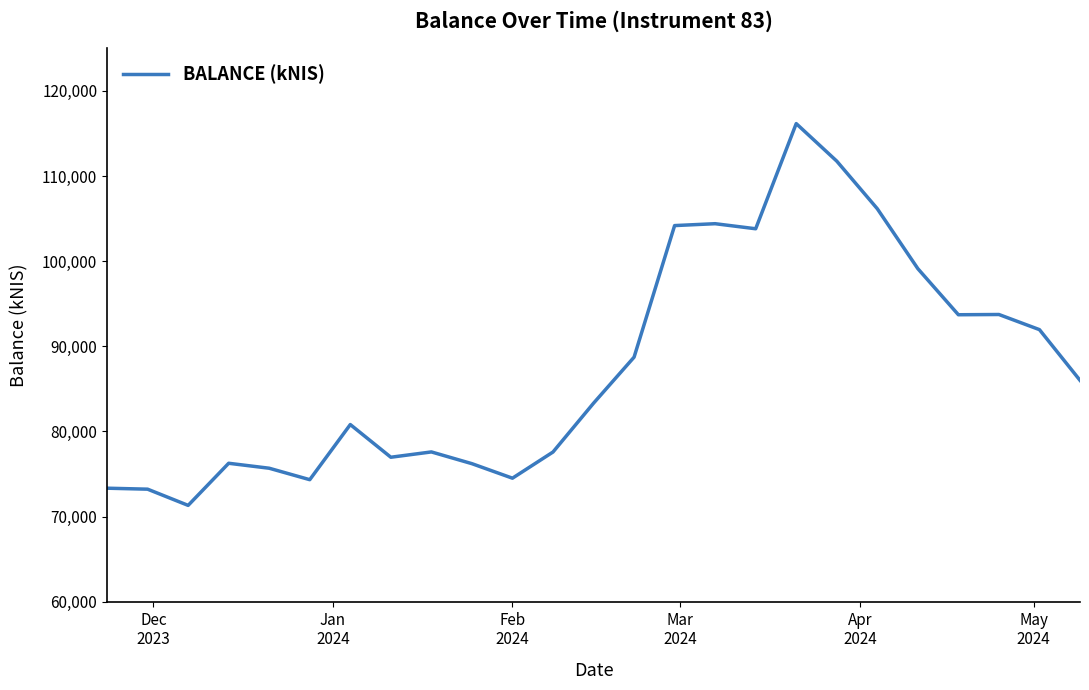

What is the smallest value displayed?

71320.9